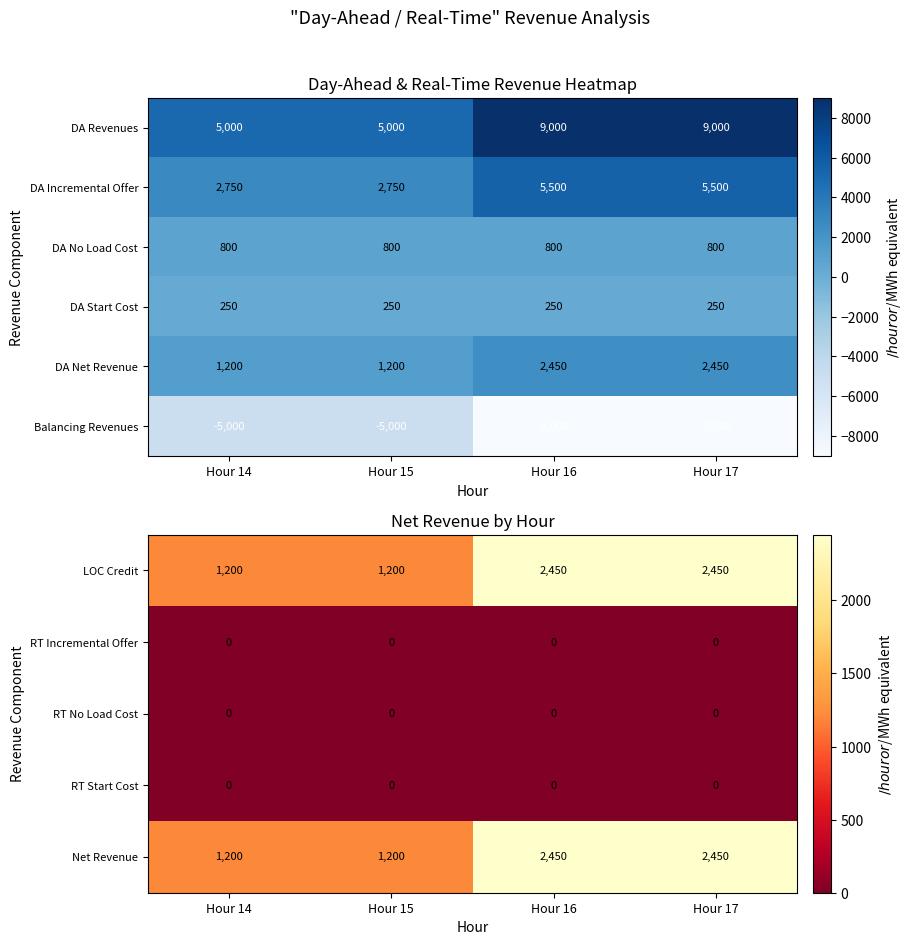

True or false: DA Start Cost has a value of 333 at Hour 15.

False